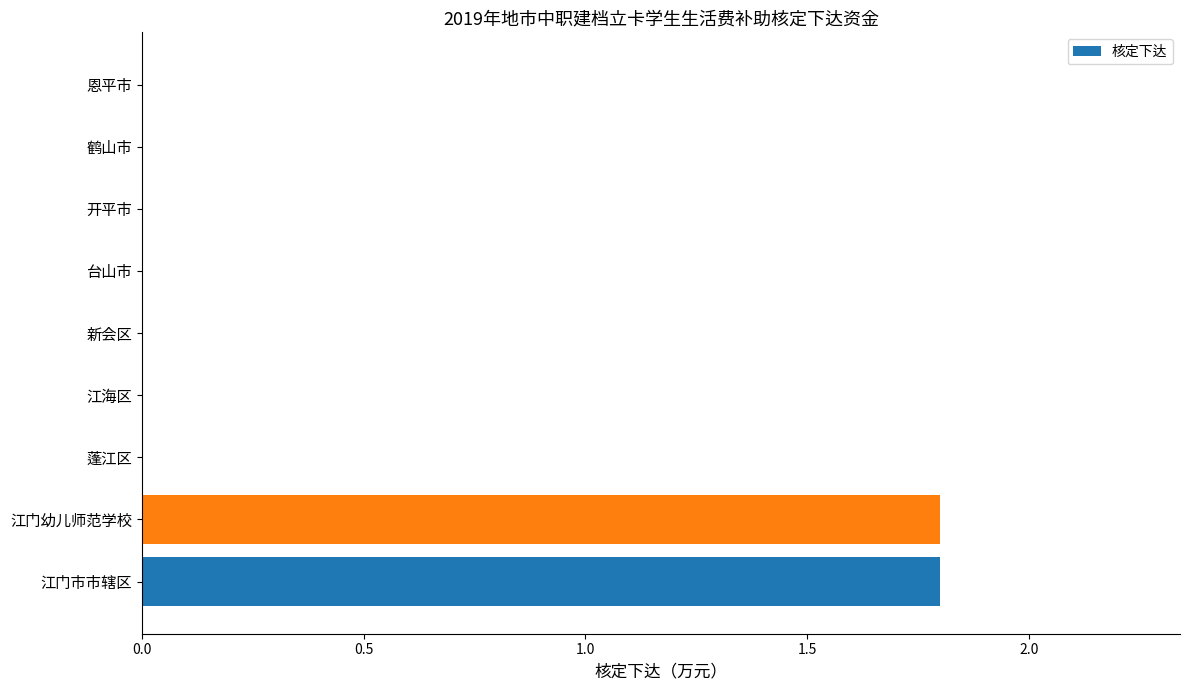

How many values are between 0 and 1?

7